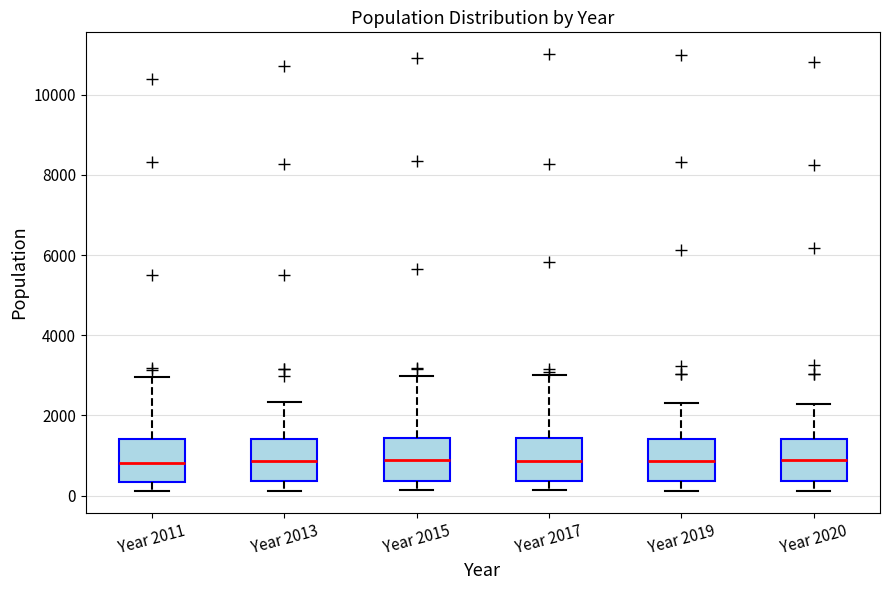

Reading left to right, transcribe this box plot: for each box, give where its median line is, the range the box spans, and where its two whiskers end, as read against the y-axis. The values are not printed on the chart, so give them approximately, as read against the axis.

Year 2011: median 800, box 400 to 1400, whiskers 200 to 3000
Year 2013: median 800, box 400 to 1400, whiskers 200 to 2400
Year 2015: median 800, box 400 to 1400, whiskers 200 to 3000
Year 2017: median 800, box 400 to 1400, whiskers 200 to 3000
Year 2019: median 800, box 400 to 1400, whiskers 200 to 2400
Year 2020: median 800, box 400 to 1400, whiskers 200 to 2200